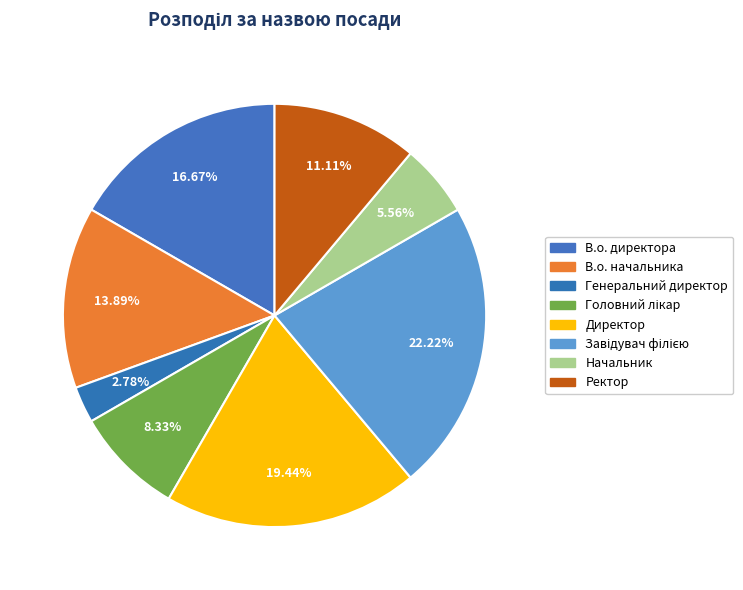

How many segments does this pie chart have?

8